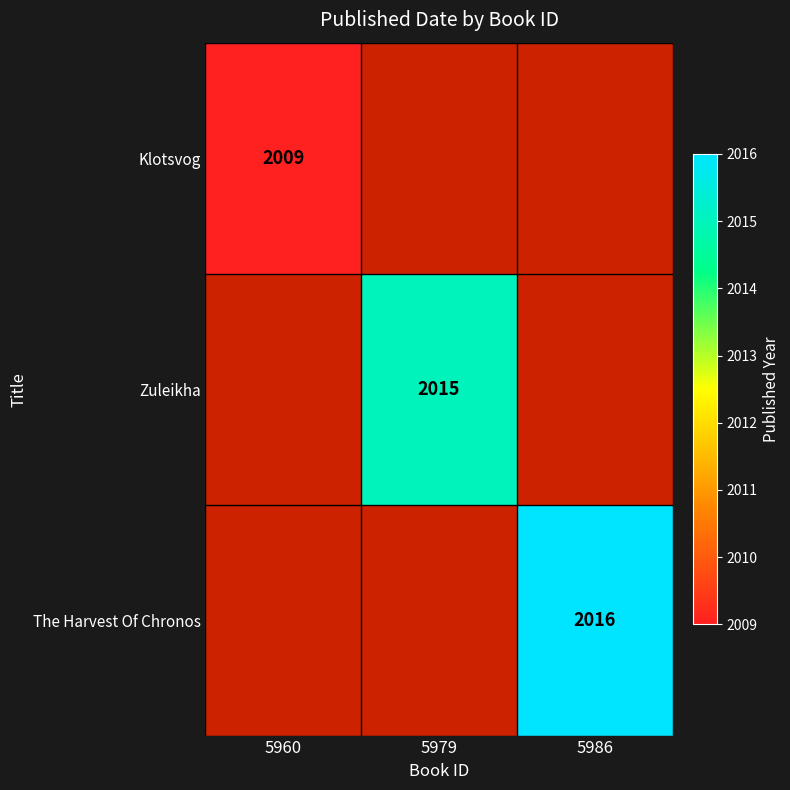

The The Harvest Of Chronos series shows 1248 at 5986. True or false?

False